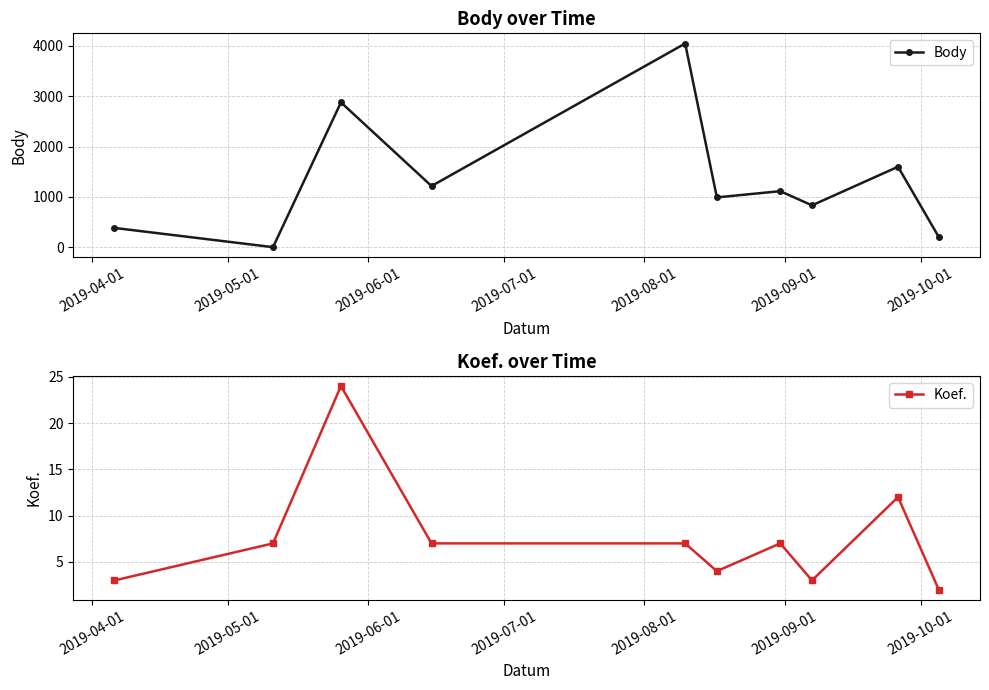

True or false: Body has more than 1 interior local peaks.

True